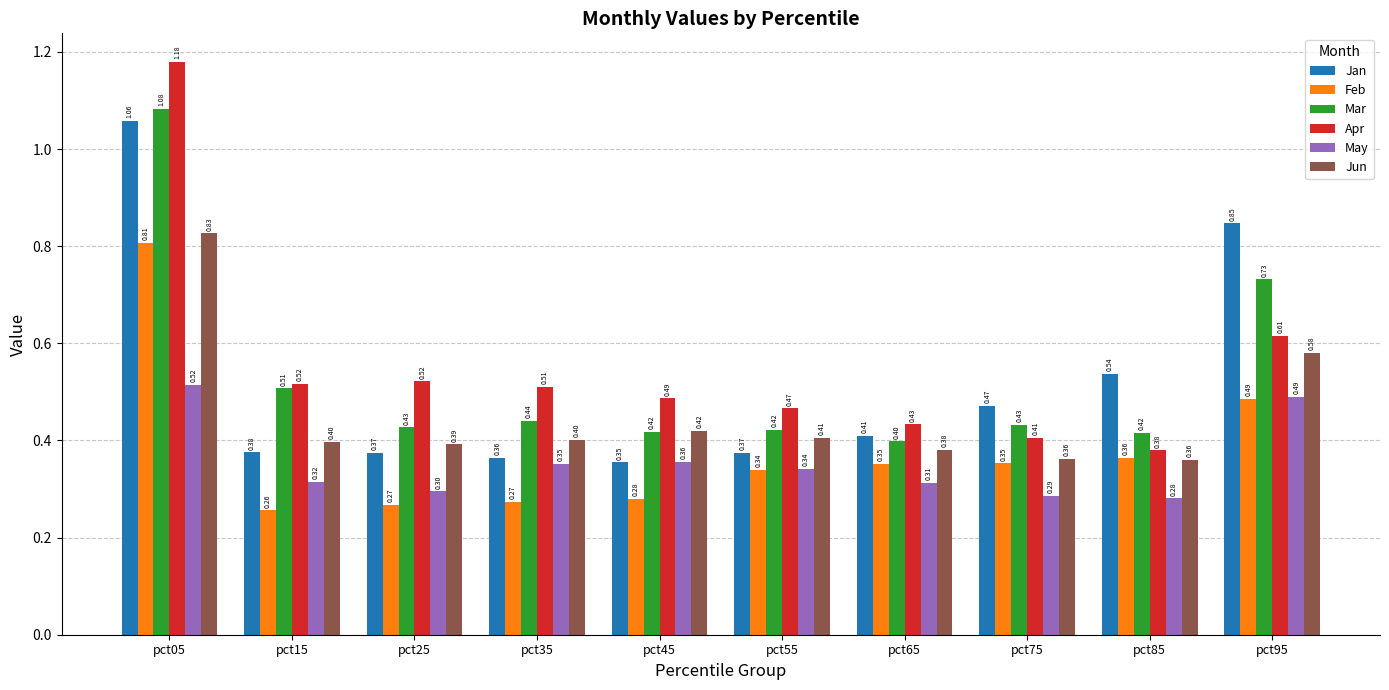

Which series has the widest spread of values?

Apr